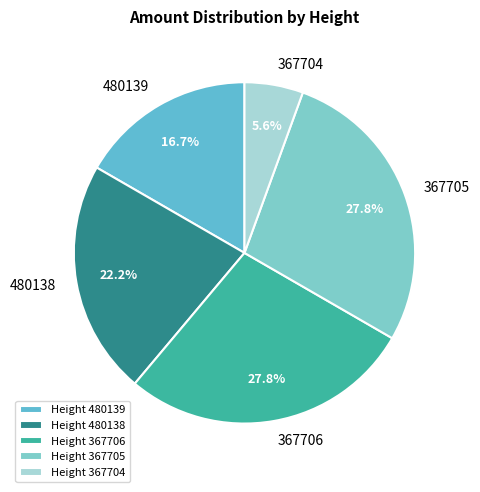

To the nearest percent, what is the difference between the largest and smallest slice percentages?

22%